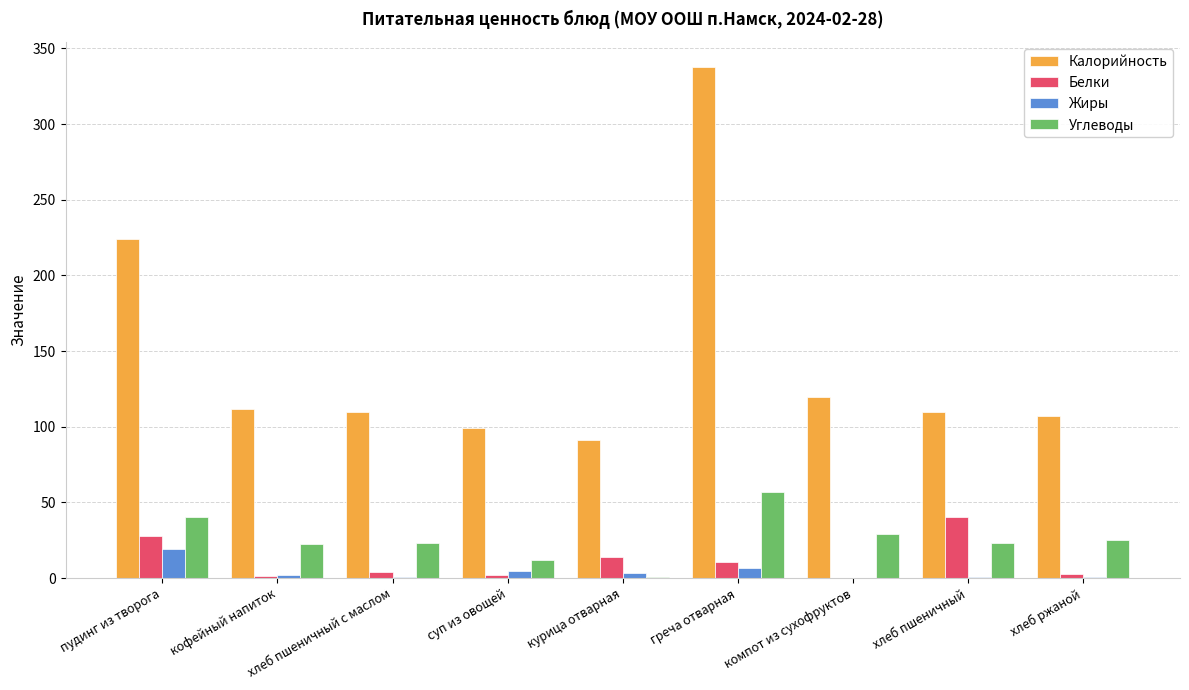

The Калорийность series shows 99.5 at суп из овощей. True or false?

True